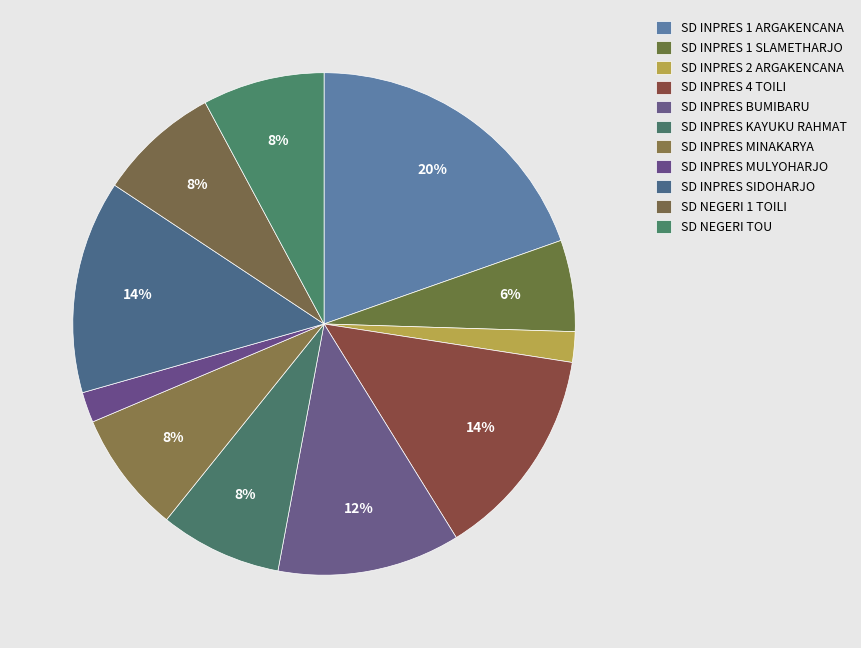

The SD INPRES 2 ARGAKENCANA slice represents 1% of the pie. True or false?

False